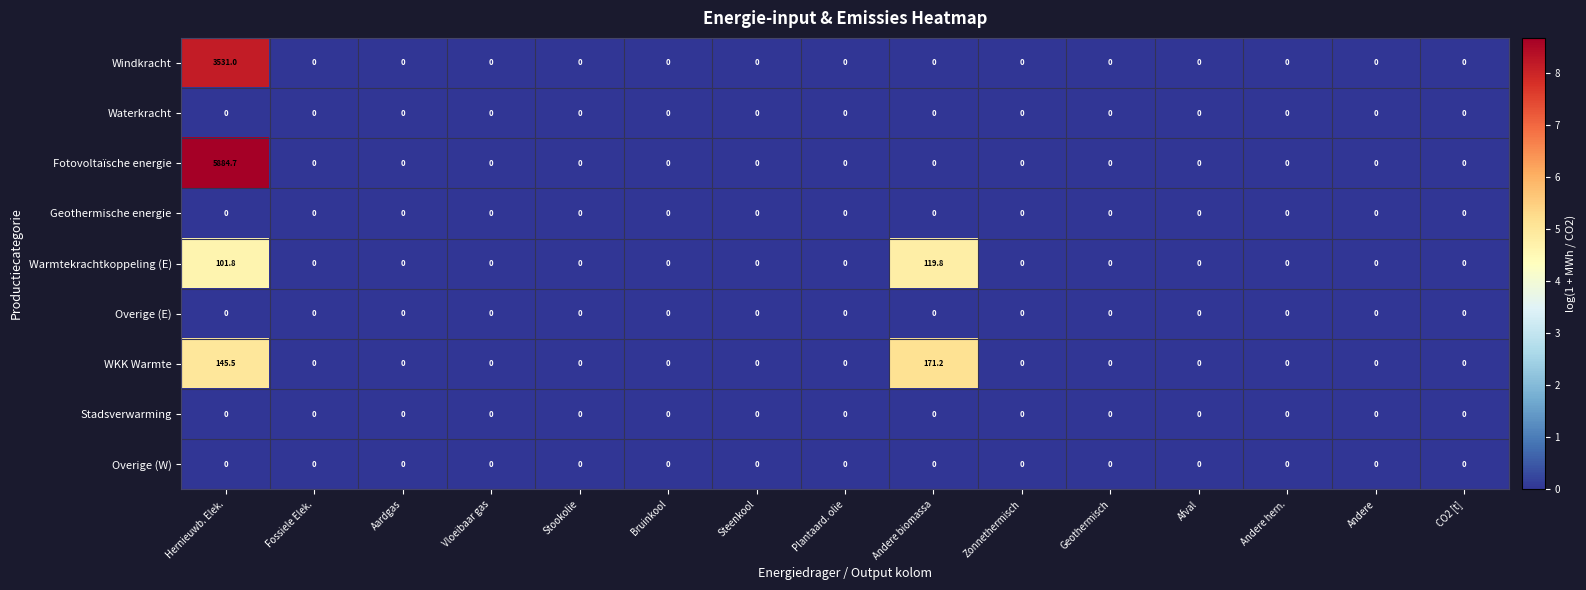

What is the difference between the maximum and minimum values in the Windkracht series?

3531.0